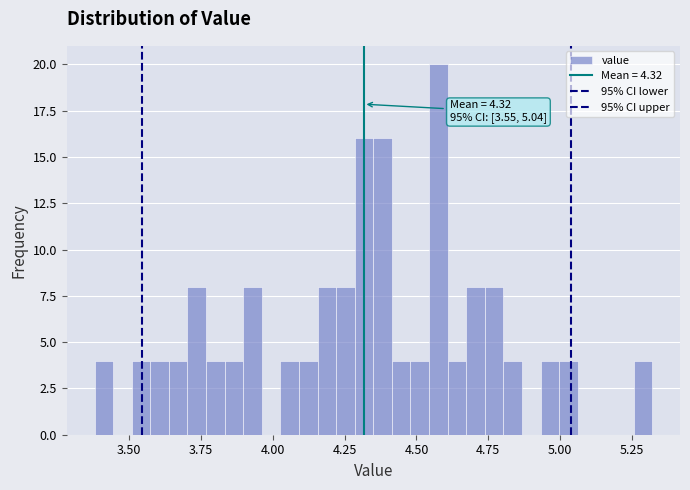

Read against the x-axis, roughly where is the centre of the tallest bar?

4.60